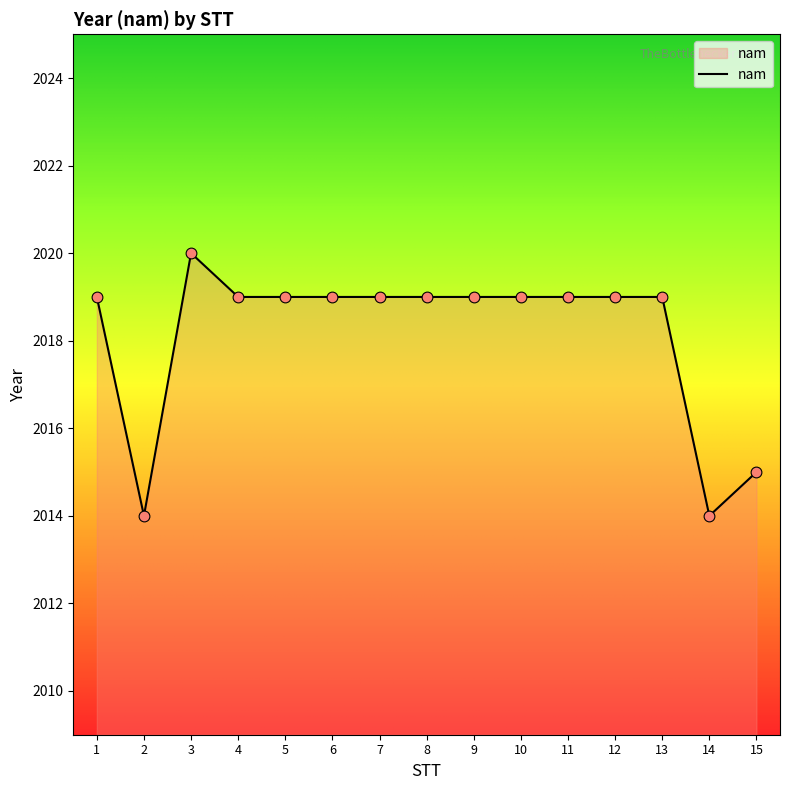

Approximately how many times larger is the value at 4 compared to 7?

1.0